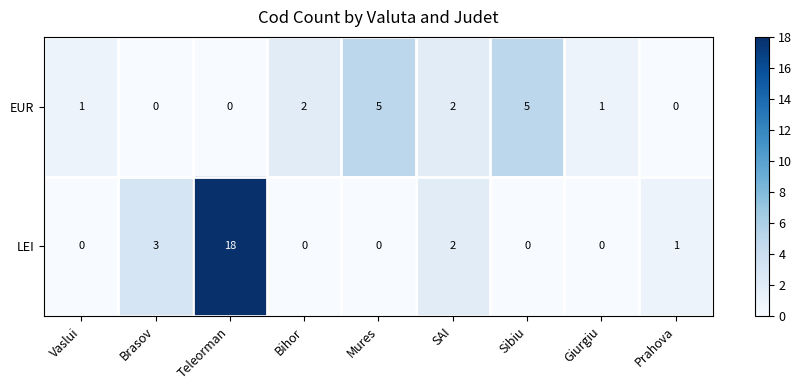

Reading left to right, extract all data points from this chart.

EUR: Vaslui=1	Brasov=0	Teleorman=0	Bihor=2	Mures=5	SAI=2	Sibiu=5	Giurgiu=1	Prahova=0
LEI: Vaslui=0	Brasov=3	Teleorman=18	Bihor=0	Mures=0	SAI=2	Sibiu=0	Giurgiu=0	Prahova=1